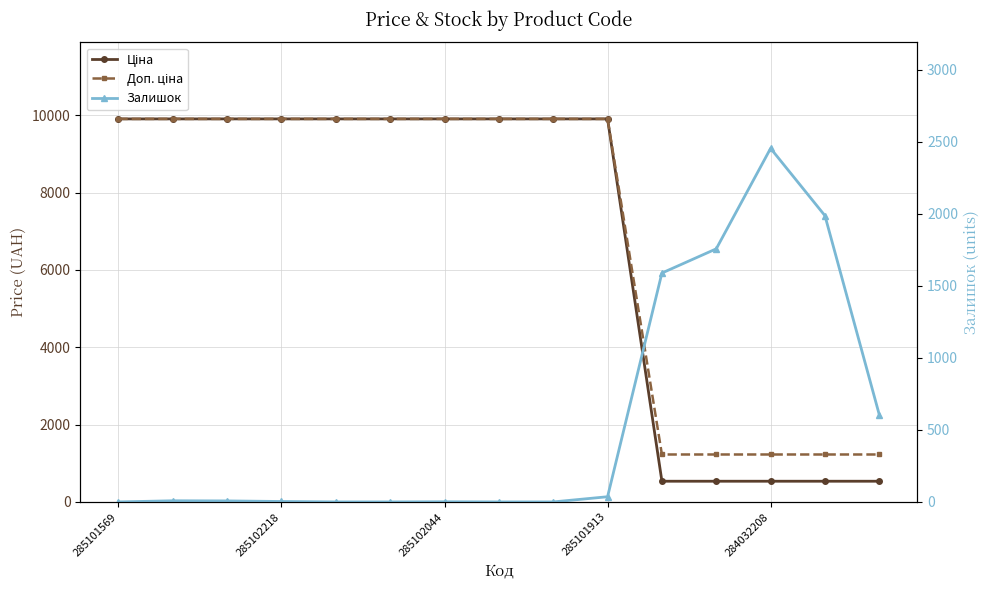

At which label does Залишок first exceed 7?

285102218